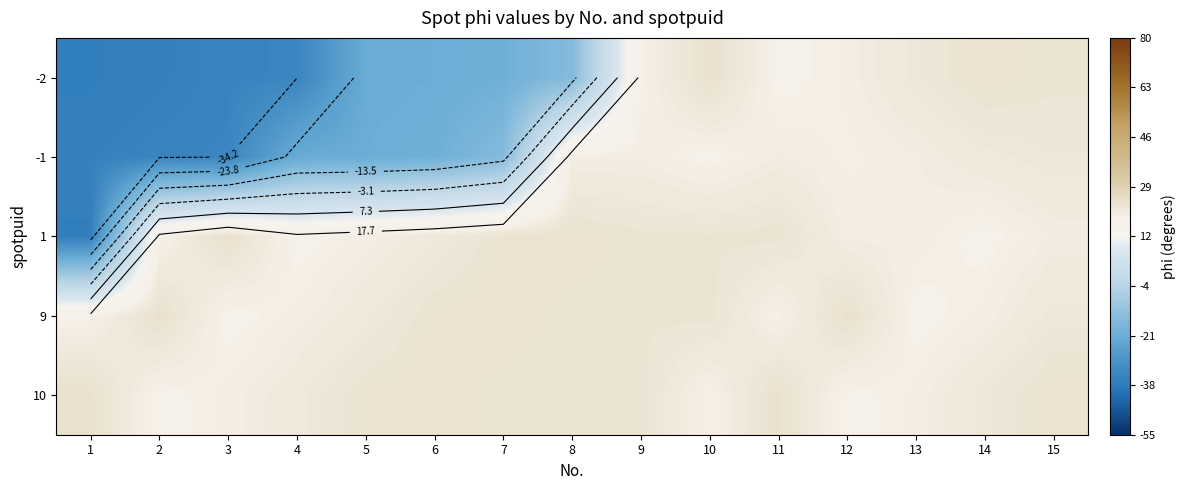

How many values in the -1 series are below 18?

7